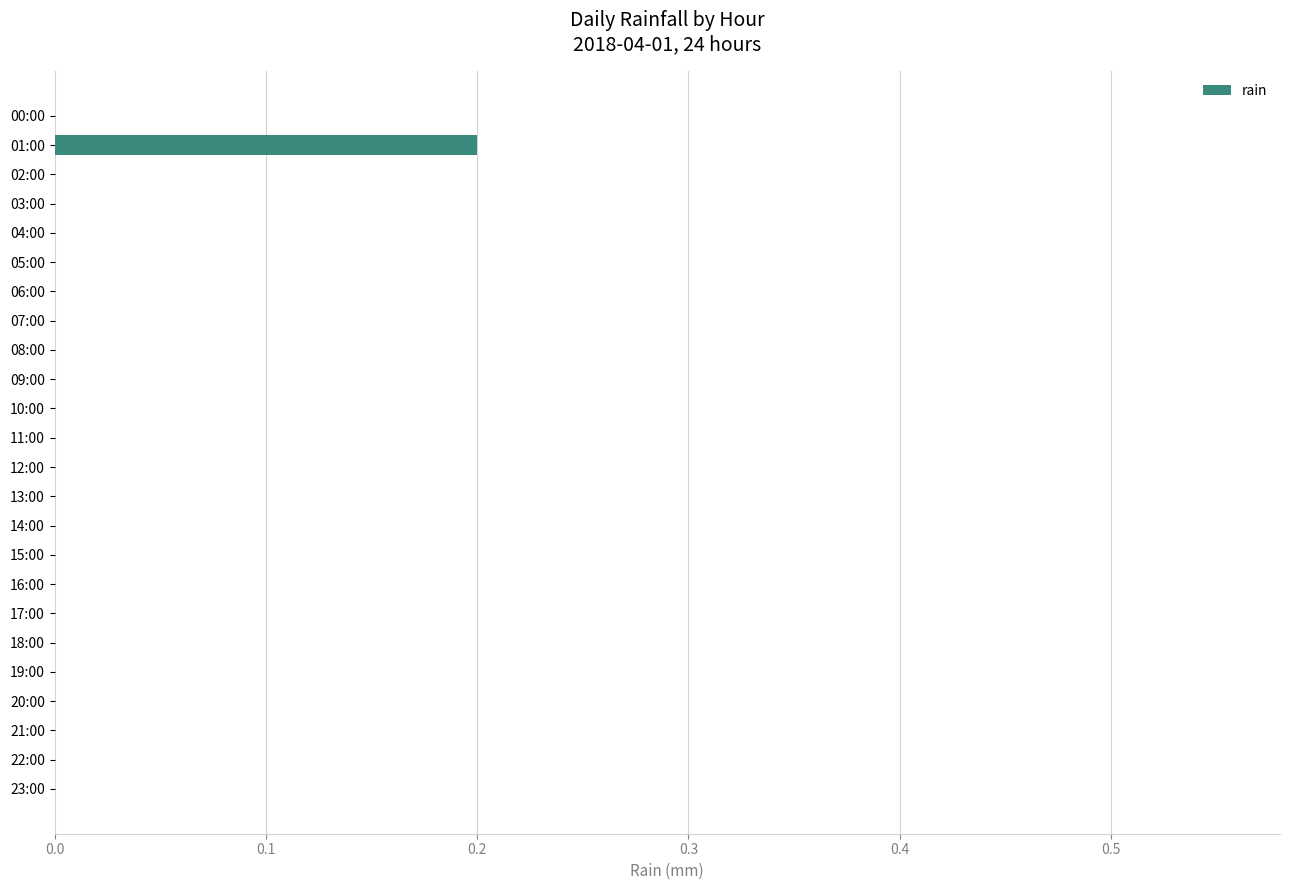

At which category does the chart reach its peak across all series?

01:00